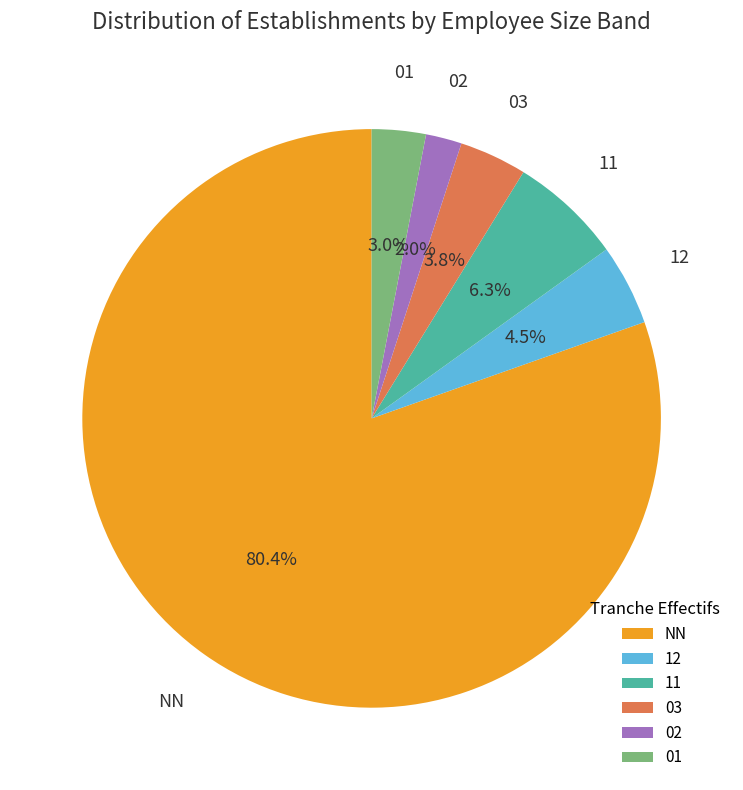

Do NN and 11 together represent more than half of the pie?

Yes